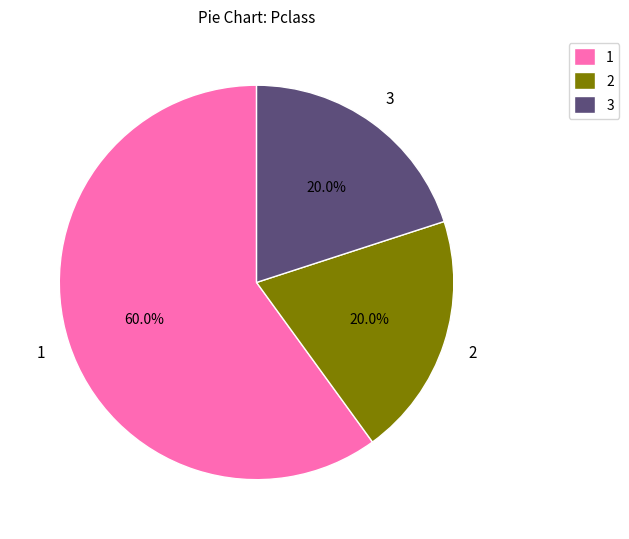

Which slice represents more than half of the pie?

1